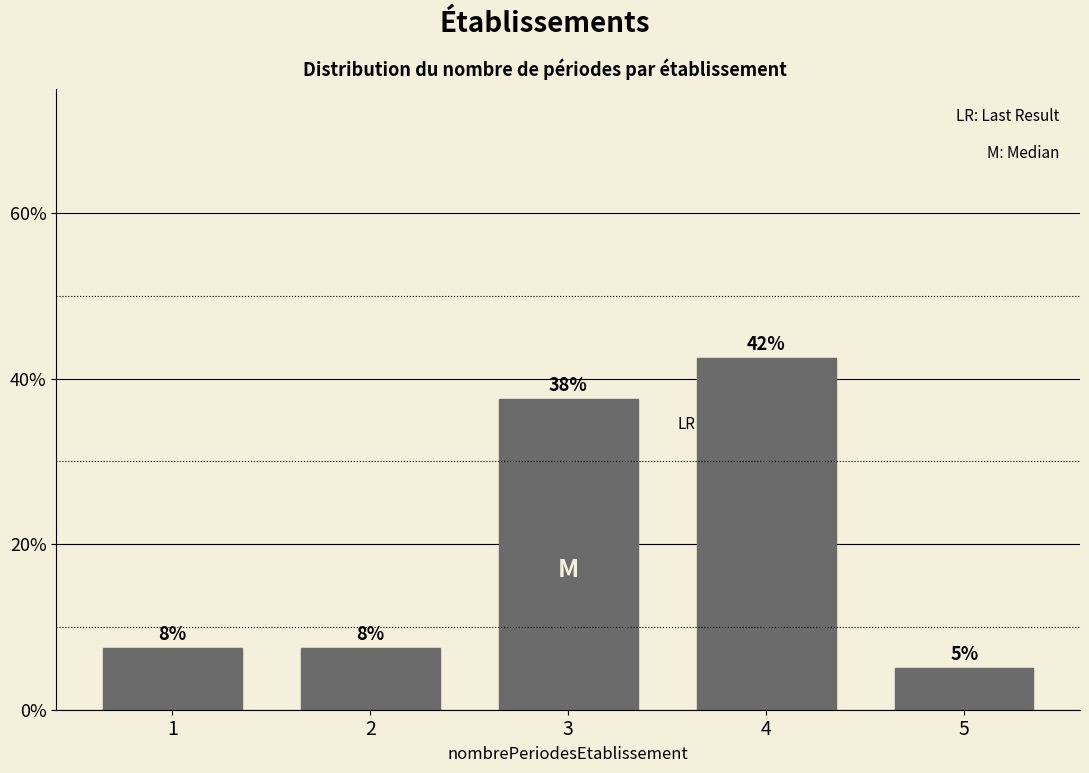

Are the bars horizontal?

No